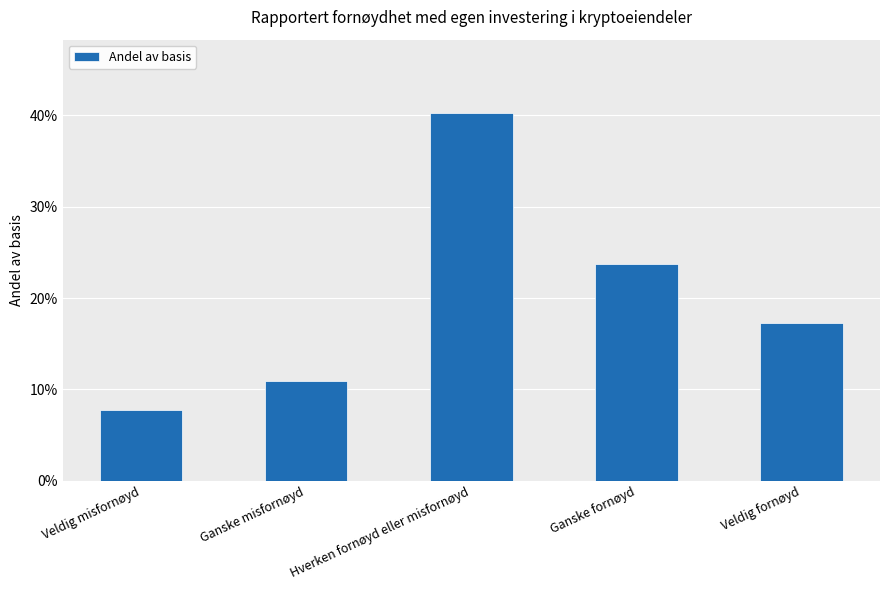

What is the label of the 2nd bar from the right?

Ganske fornøyd